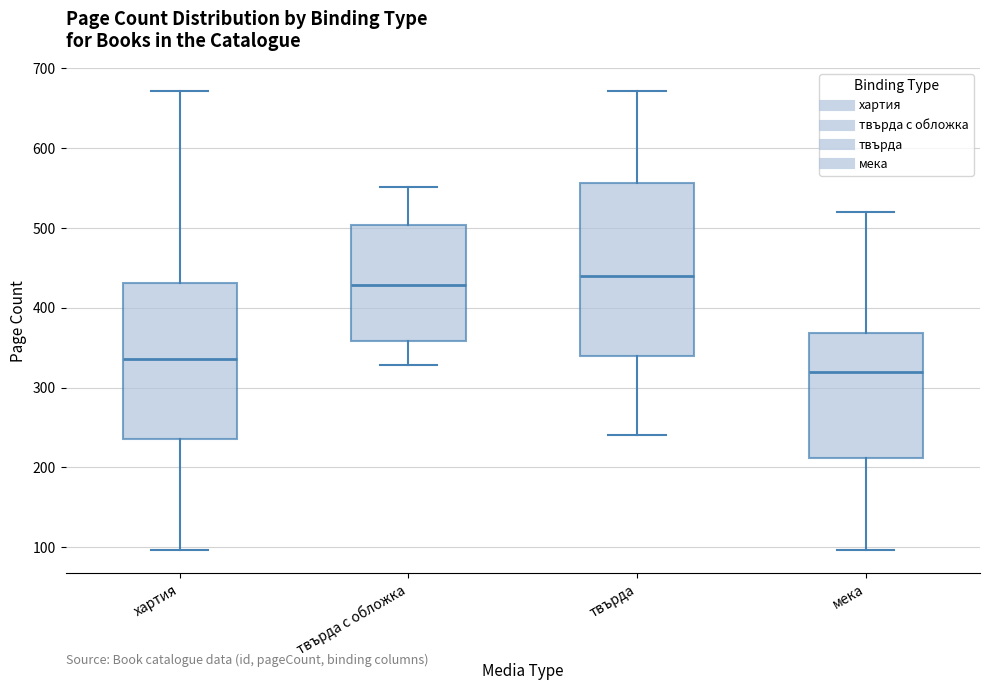

Comparing the boxes themselves (not the whiskers), which one is the tallest?

твърда